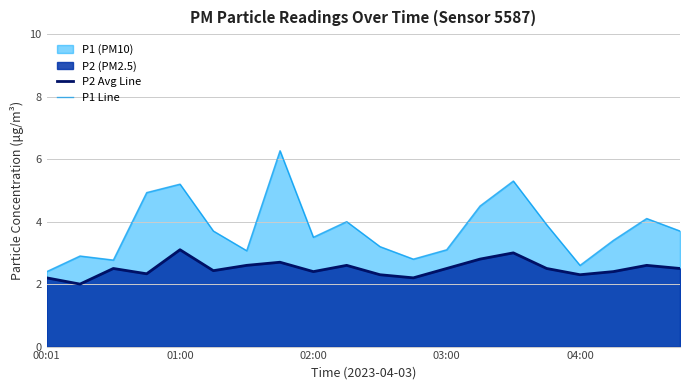

How many lines are shown in the chart?

2